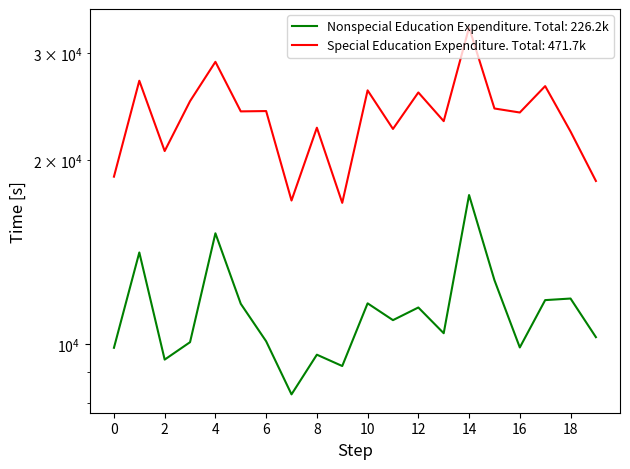

Reading left to right, transcribe all the data shown in this chart.

Nonspecial Education Expenditure: 9866.9	14133.9	9437.1	10077.7	15193.5	11646.6	10111.6	8277.4	9613.3	9211.3	11667.5	10951.0	11485.7	10423.5	17551.5	12733.0	9878.8	11809.7	11880.4	10270.0
Special Education Expenditure: 18810.8	27007.7	20719.2	25005.0	29003.1	24059.8	24089.1	17192.1	22623.6	17041.8	26045.1	22518.7	25840.1	23190.3	33029.7	24324.3	23958.5	26466.1	22302.1	18506.9